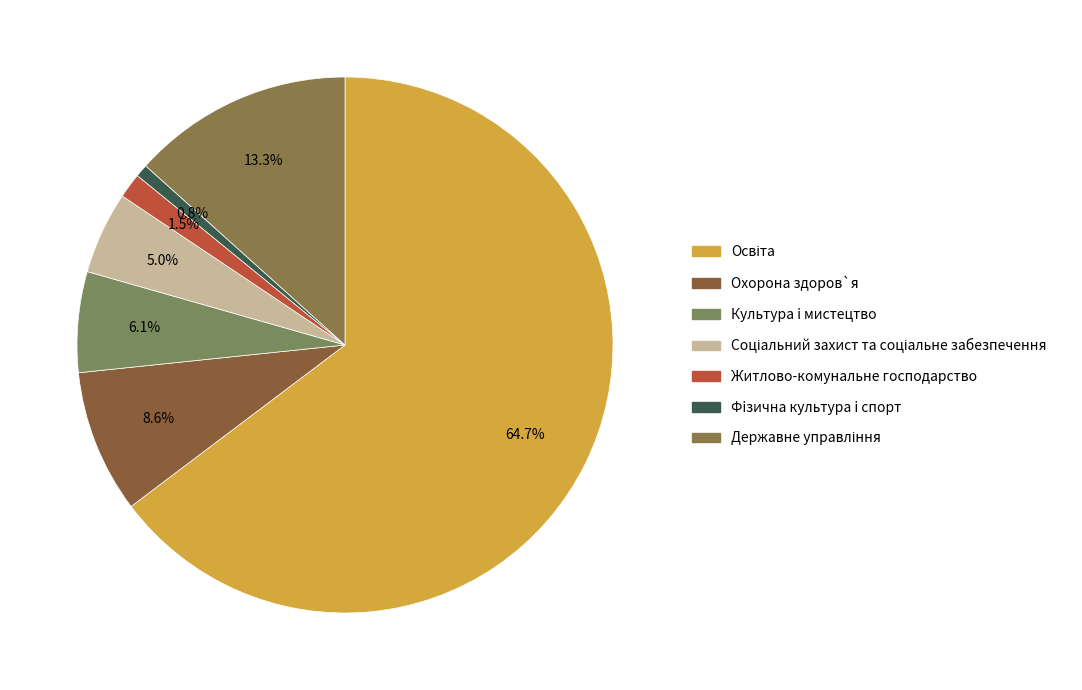

Count the number of slices in the pie.

7